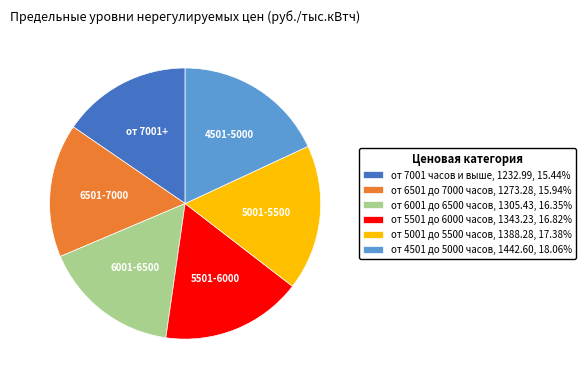

Between 4501-5000 and от 7001+, which is larger?

4501-5000